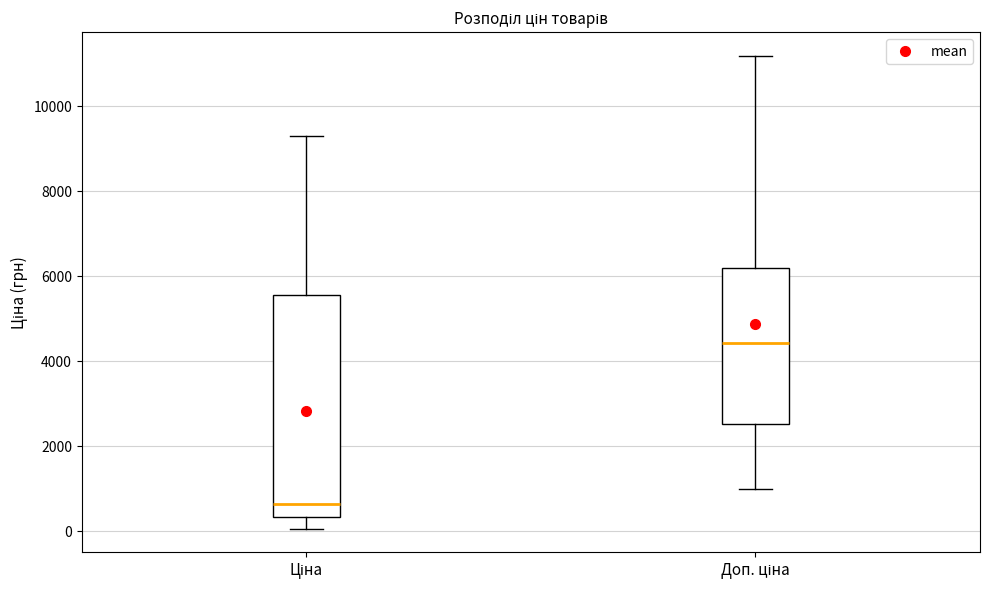

Where does the upper whisker of the box for Ціна end on the y-axis? The values are not printed on the chart, so give them approximately, as read against the axis.

9200